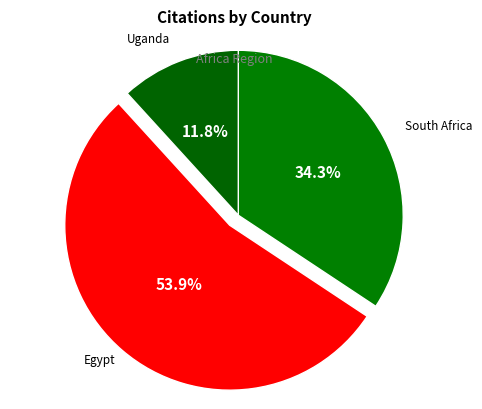

How many segments does this pie chart have?

3